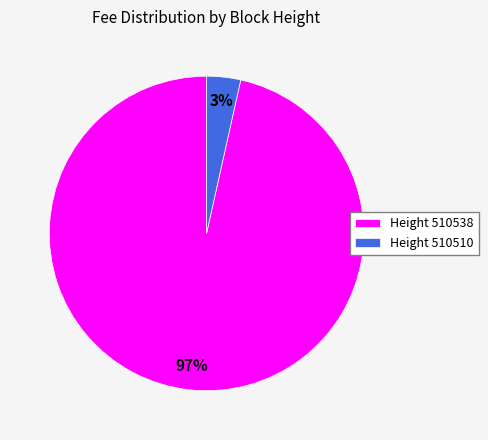

What is the smallest slice in the pie chart?

Height 510510